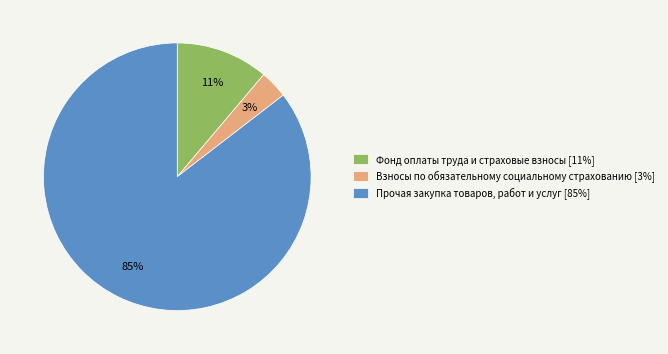

Which slice is the smallest?

Взносы по обязательному социальному страхованию